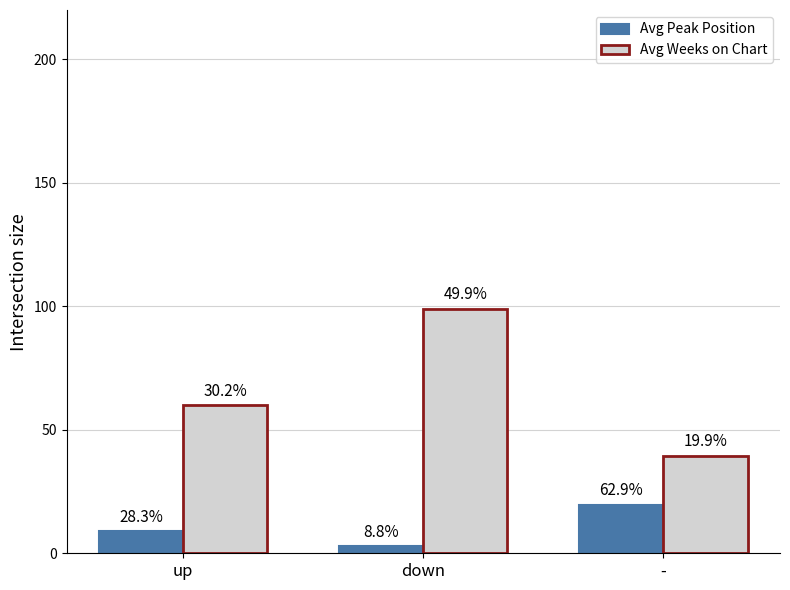

How many groups of bars are there?

3